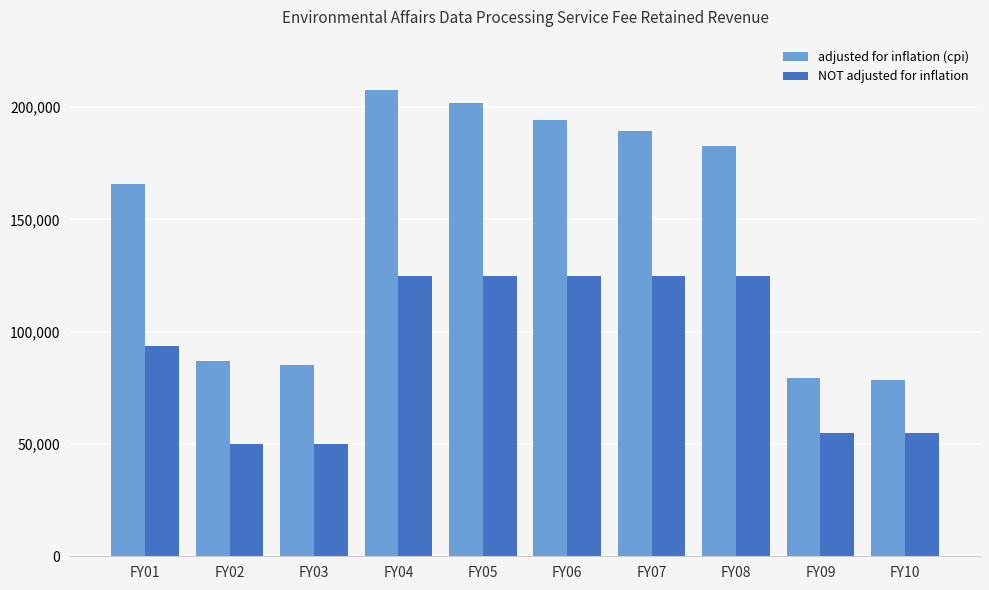

At which category does the chart reach its peak across all series?

FY04